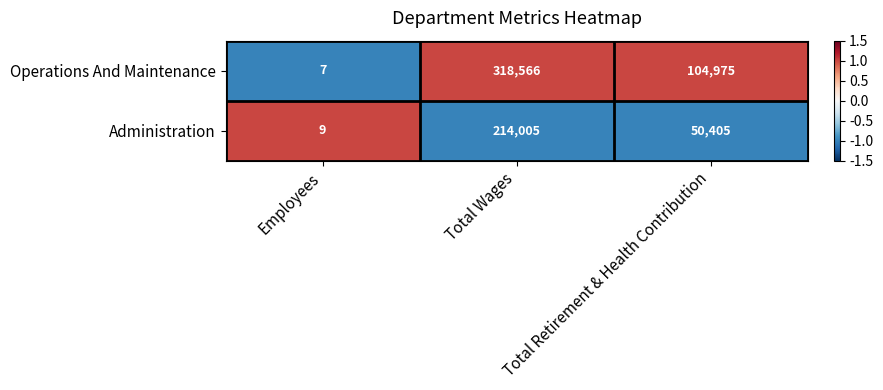

At which label does Operations And Maintenance reach its minimum?

Employees